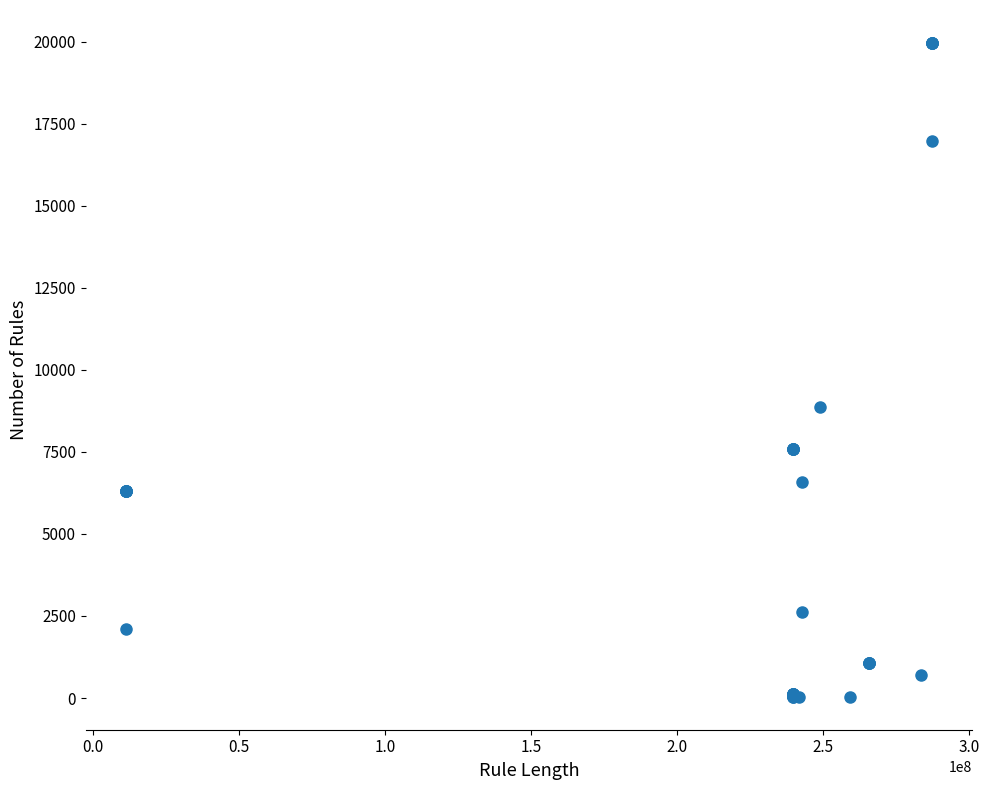

What Y value in the scatter plot is closest to 9997?

8856.7